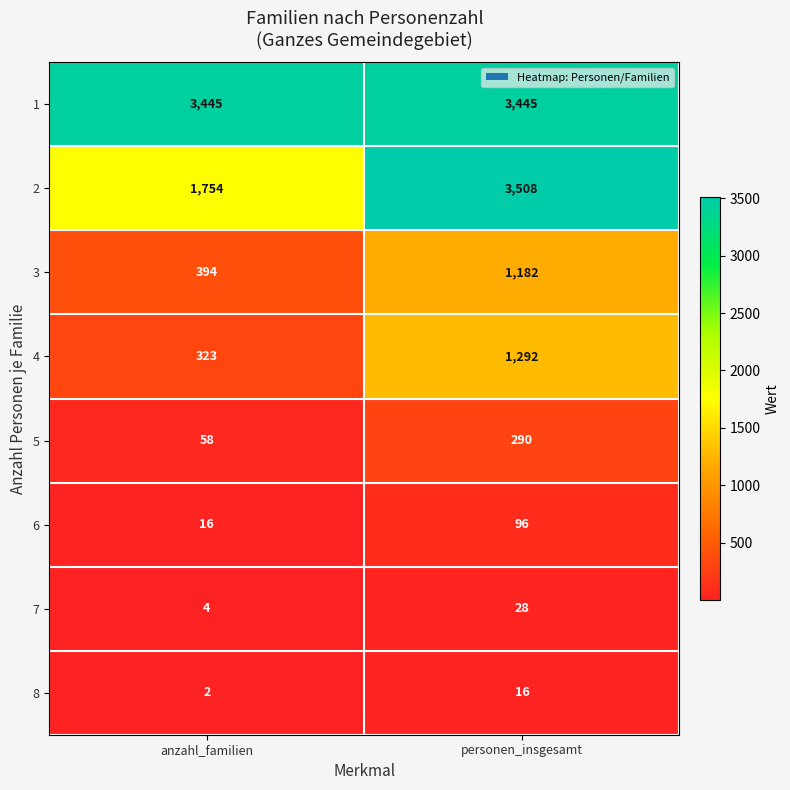

Which category has the lowest value in the 4 series?

anzahl_familien